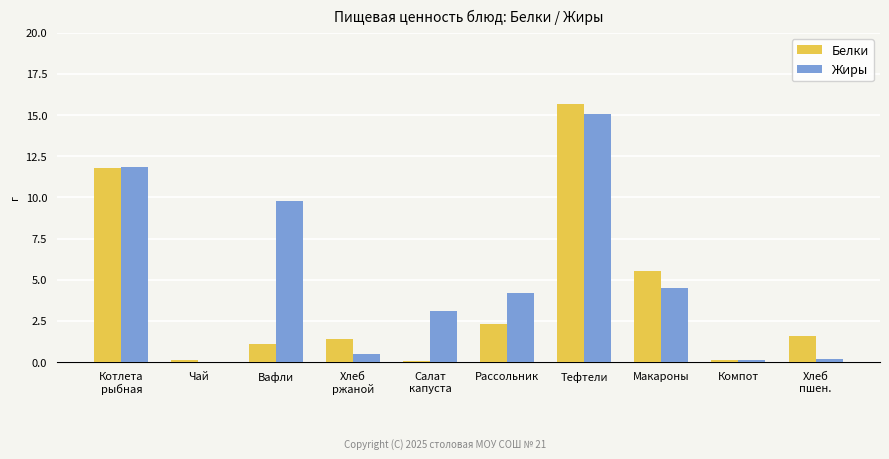

Count the number of categories in the chart.

10